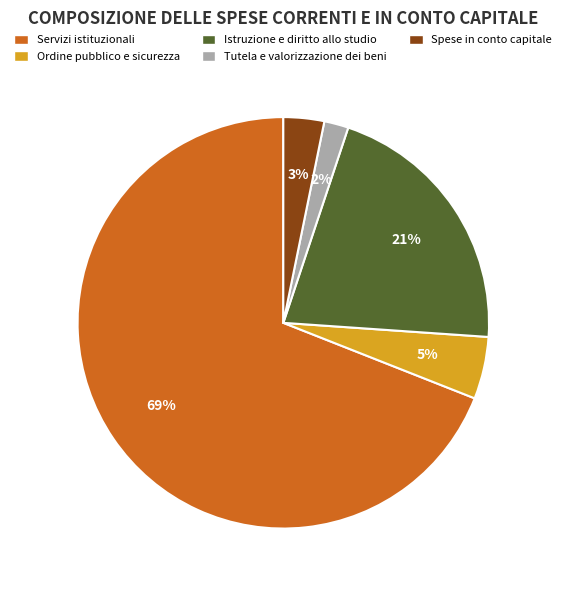

Which slice is the largest?

Servizi istituzionali